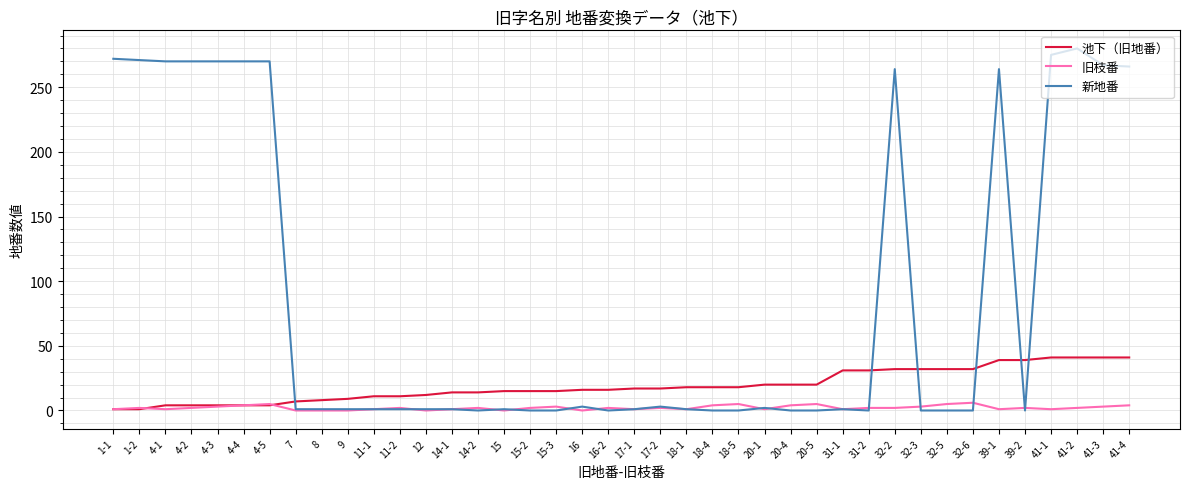

At how many categories does at least one series exceed 279?

1